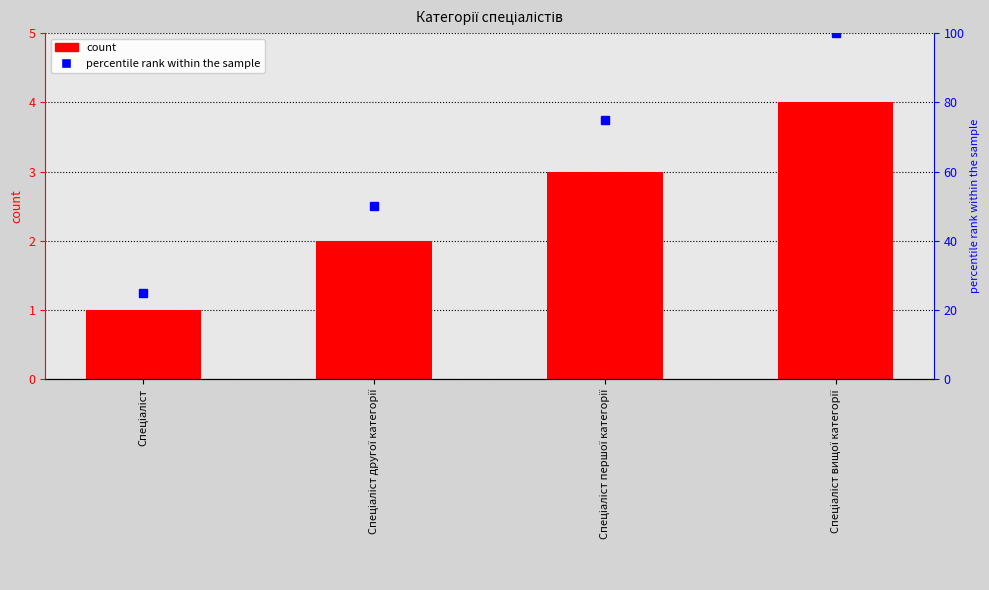

What is the average value?

2